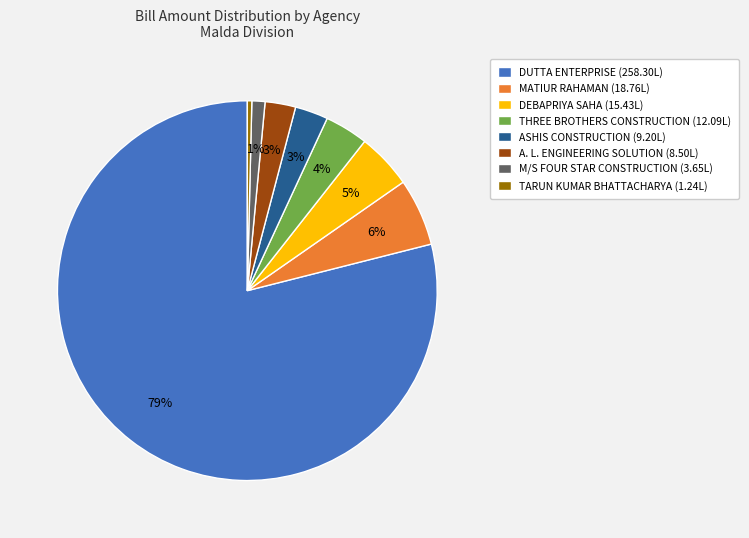

Count the number of slices in the pie.

8